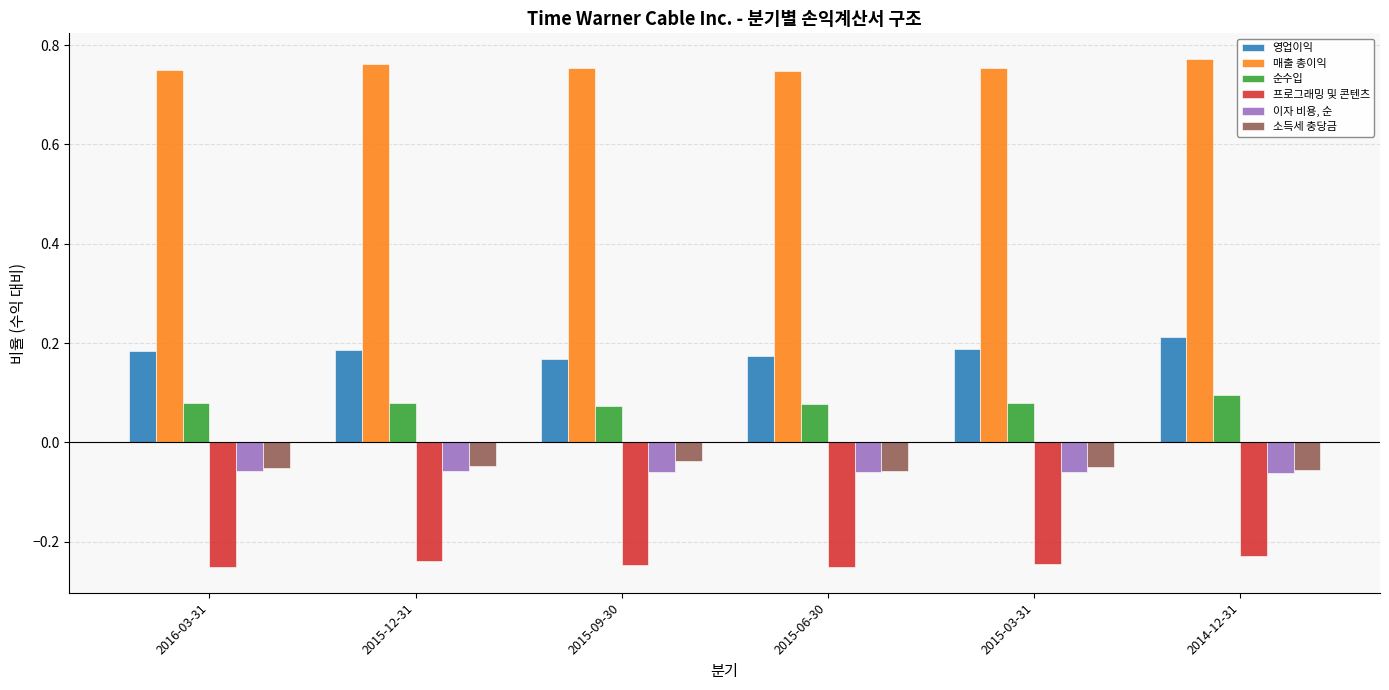

Rank the series at 2014-12-31 from lowest to highest value.

프로그래밍 및 콘텐츠, 이자 비용, 순, 소득세 충당금, 순수입, 영업이익, 매출 총이익